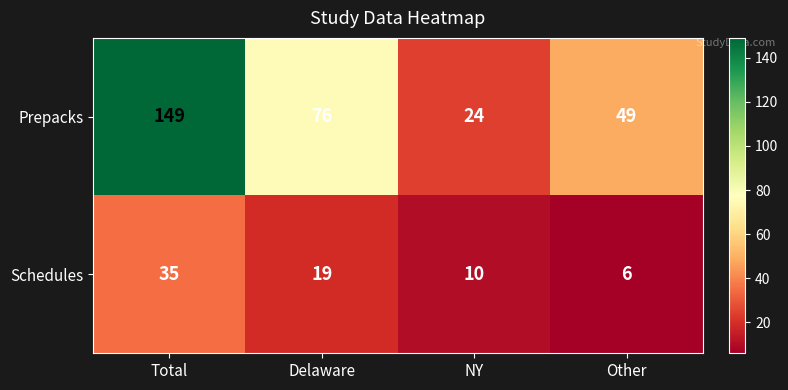

What is the difference between the highest and lowest values at Other?

43